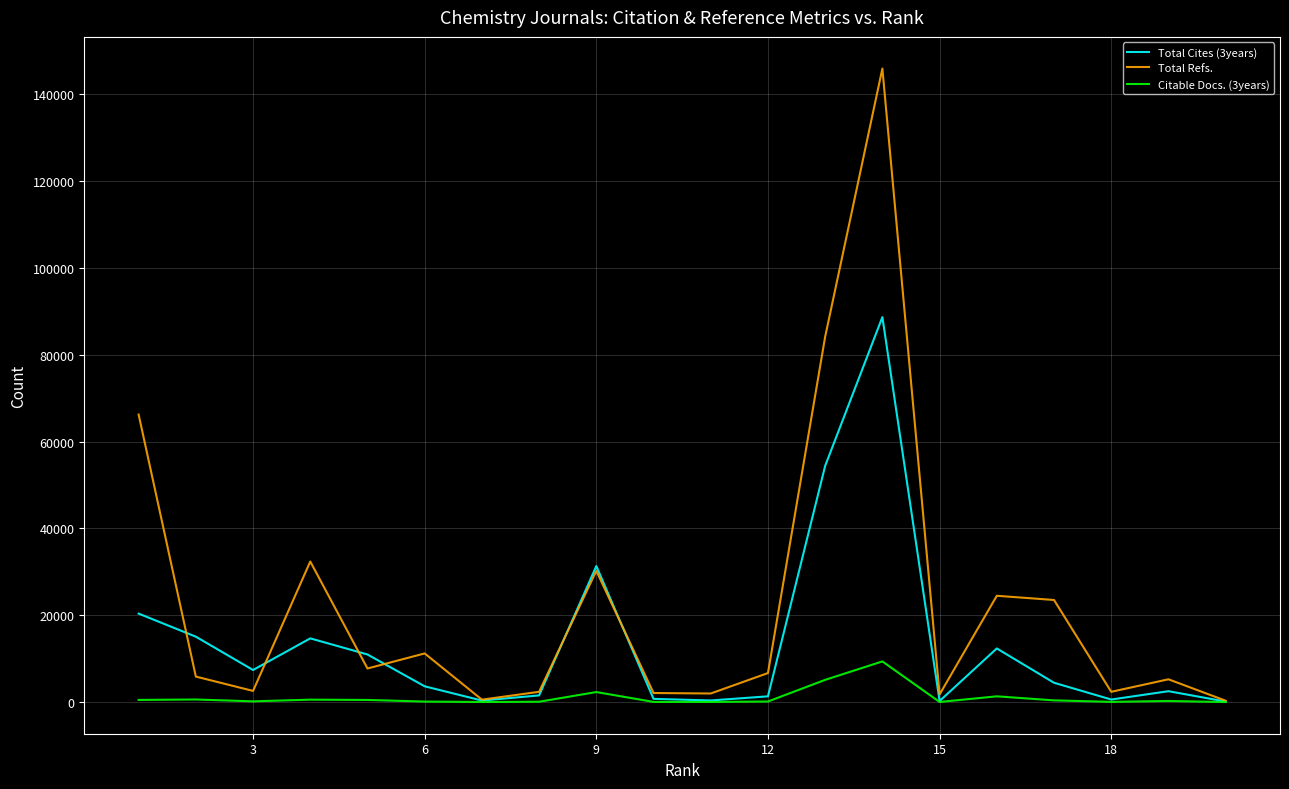

Rank the series by their maximum value, from lowest to highest.

Citable Docs. (3years), Total Cites (3years), Total Refs.